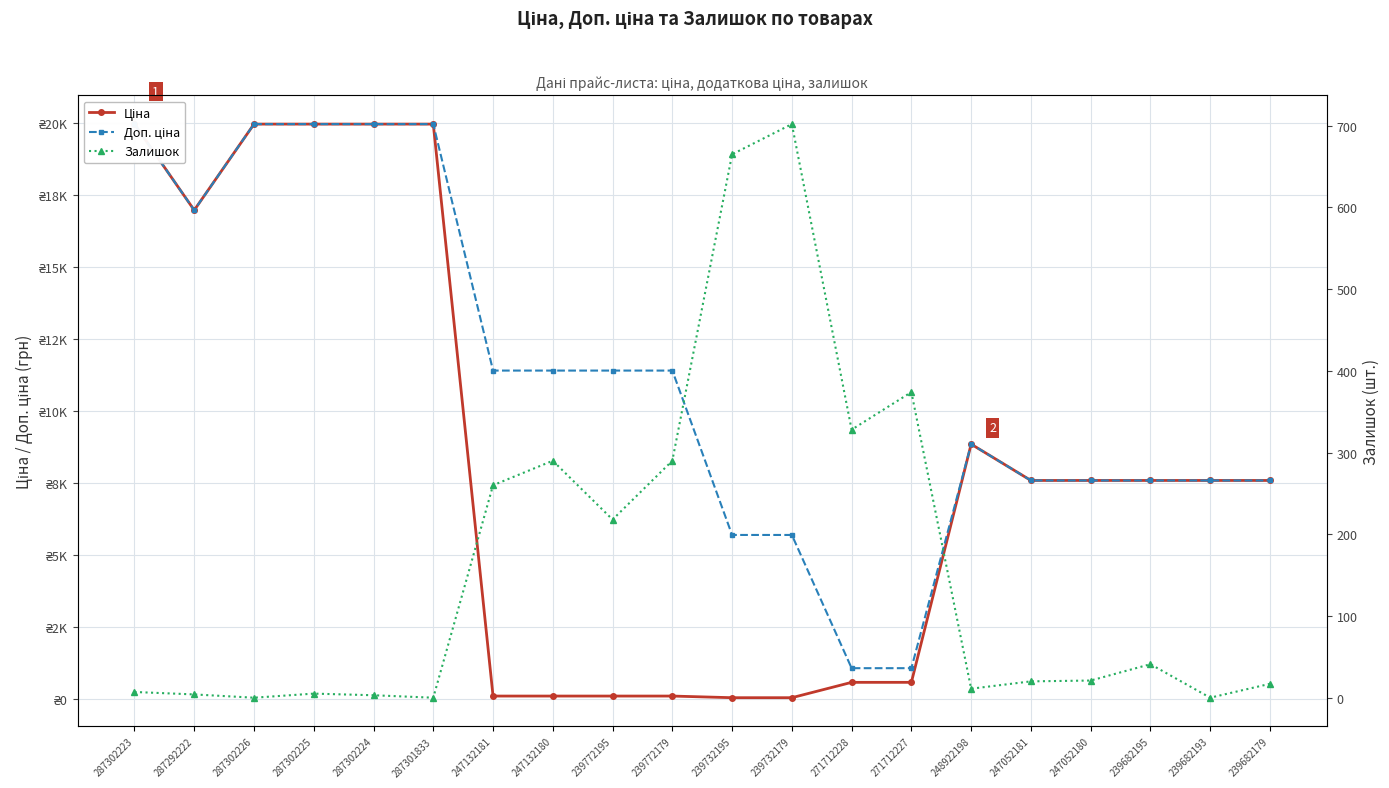

What is the difference between the second highest and second lowest values in the Залишок series?

665.0